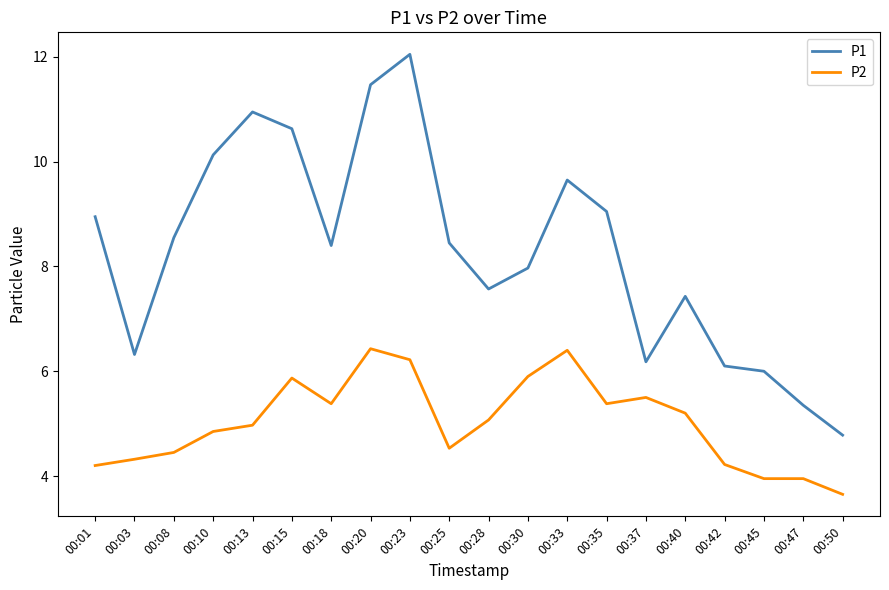

At which label is P1 closest to 8?

00:30